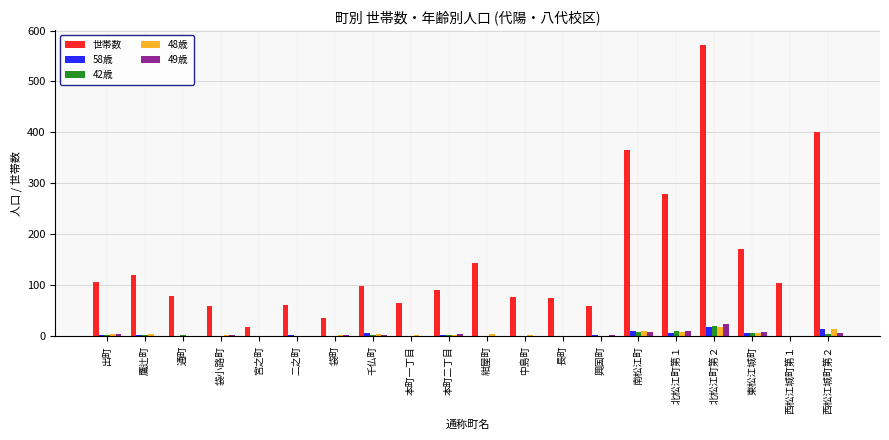

At which category is the sum across all series the highest?

北松江町第２